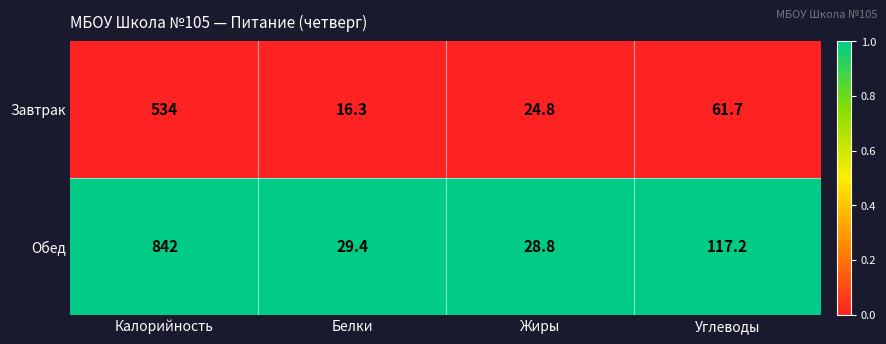

Which category has the highest value across all series?

Калорийность